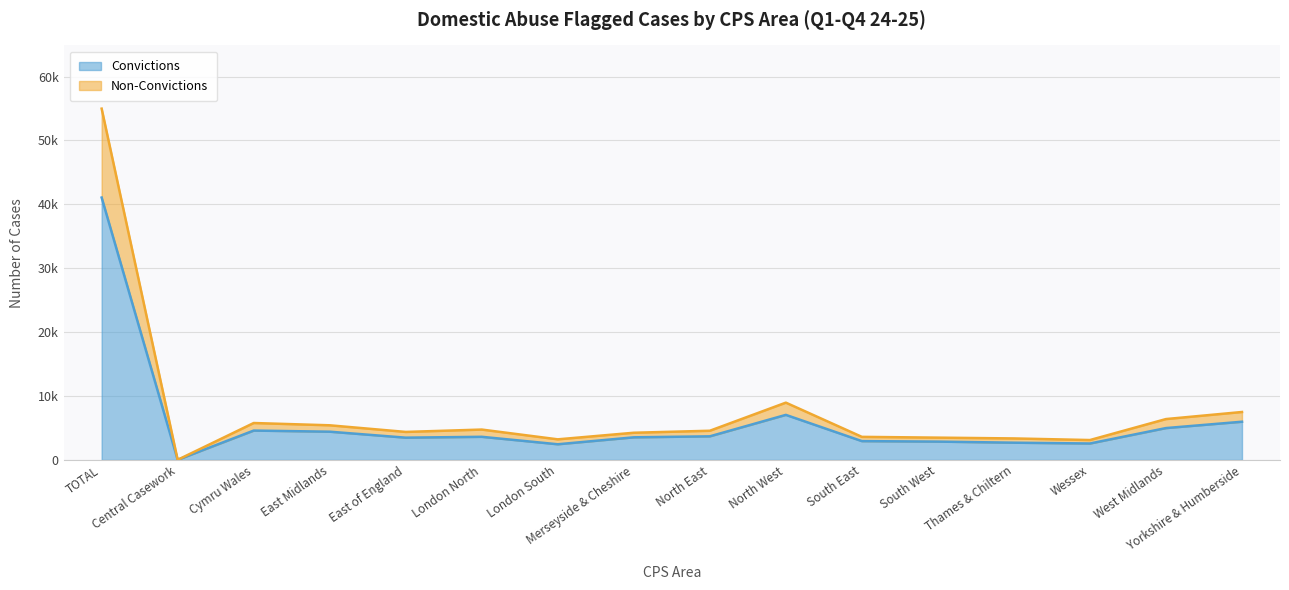

What is the average value of the Convictions series?

6004